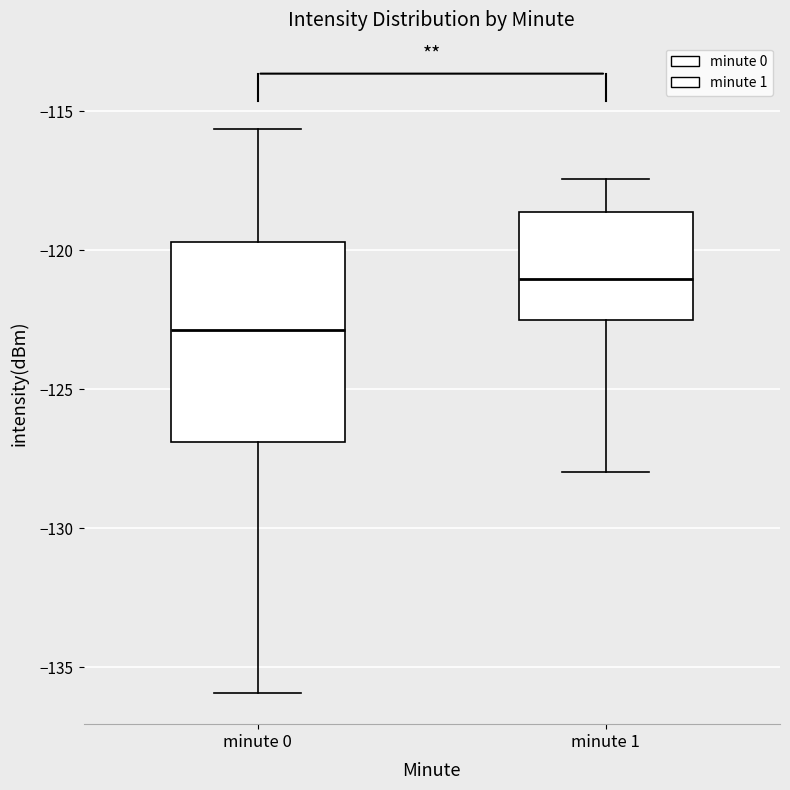

Where does the lower whisker of the box for minute 0 end on the y-axis? The values are not printed on the chart, so give them approximately, as read against the axis.

-136.0